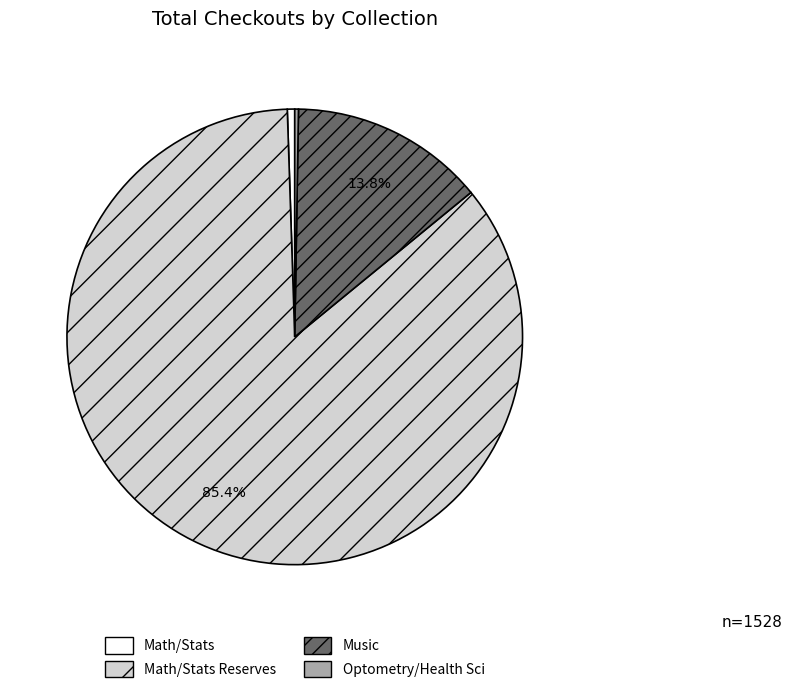

Is Math/Stats Reserves the majority of the pie?

Yes